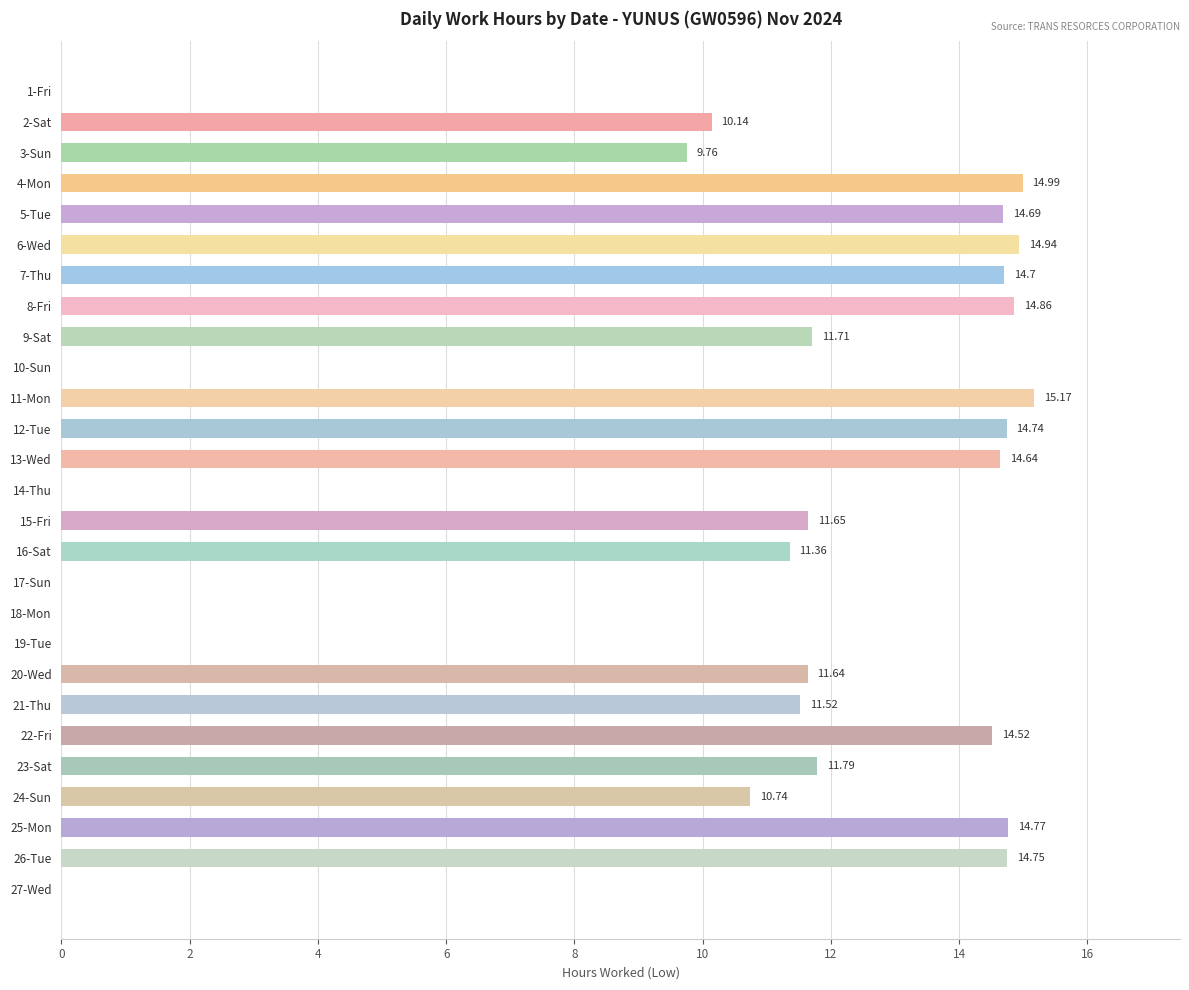

What is the change in value from 10-Sun to 20-Wed?

+11.6